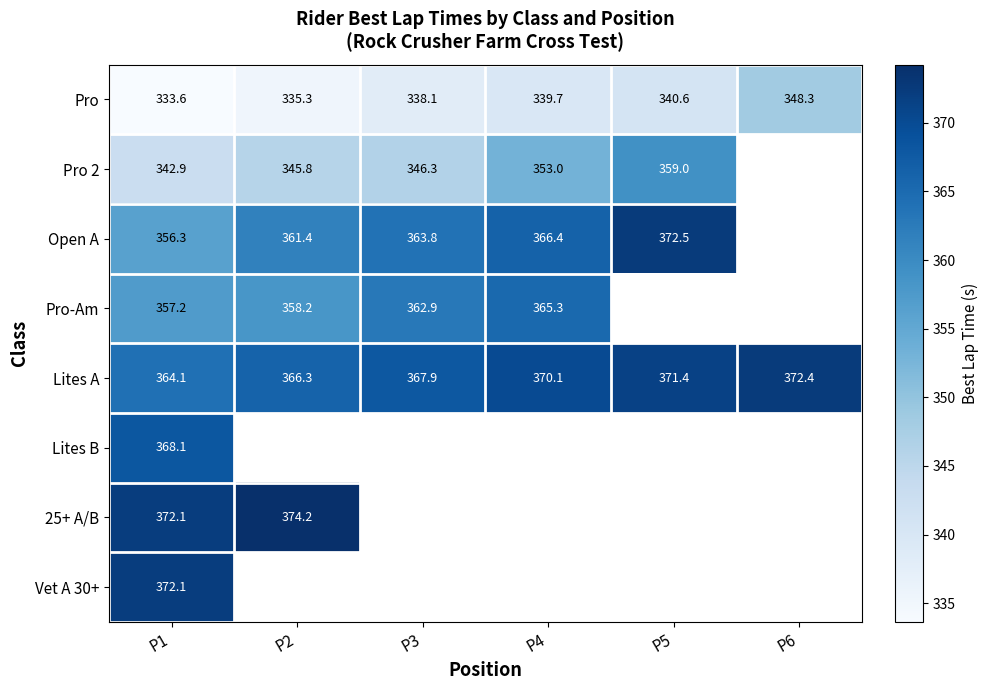

Which has a higher value, P4 or P1?

P4